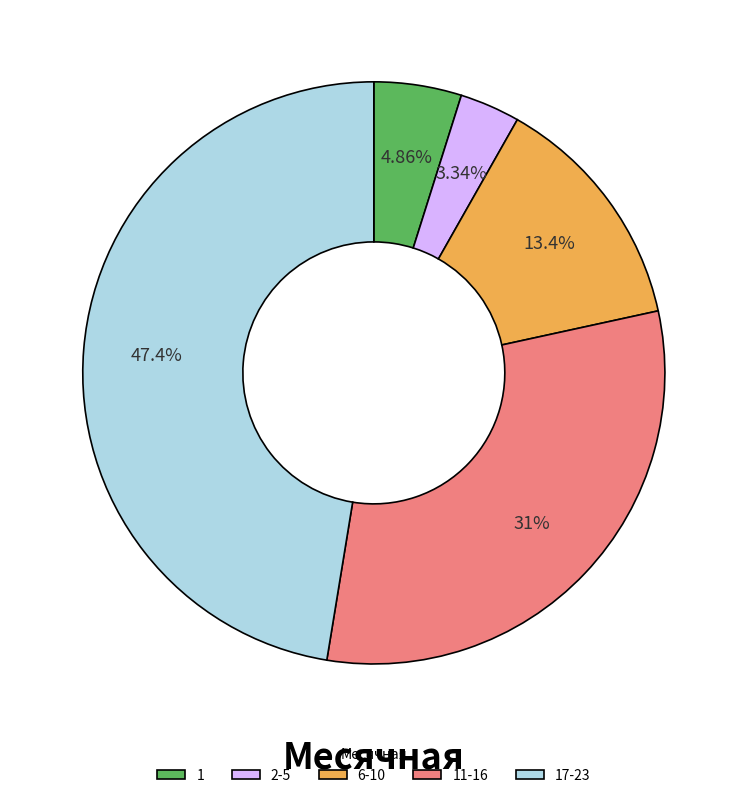

Rank the categories by value from highest to lowest.

17-23, 11-16, 6-10, 1, 2-5